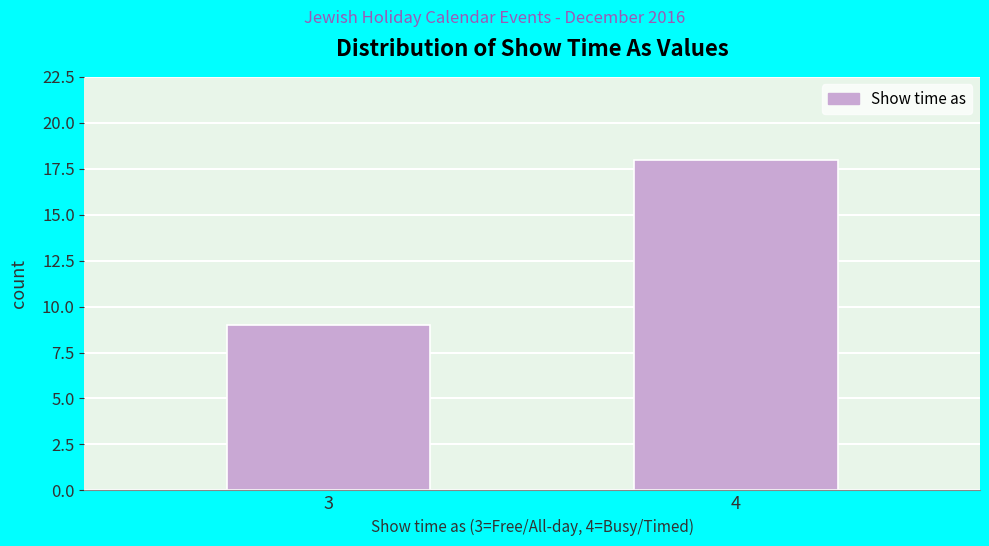

Reading left to right, list all the values displayed in this chart.

9	18